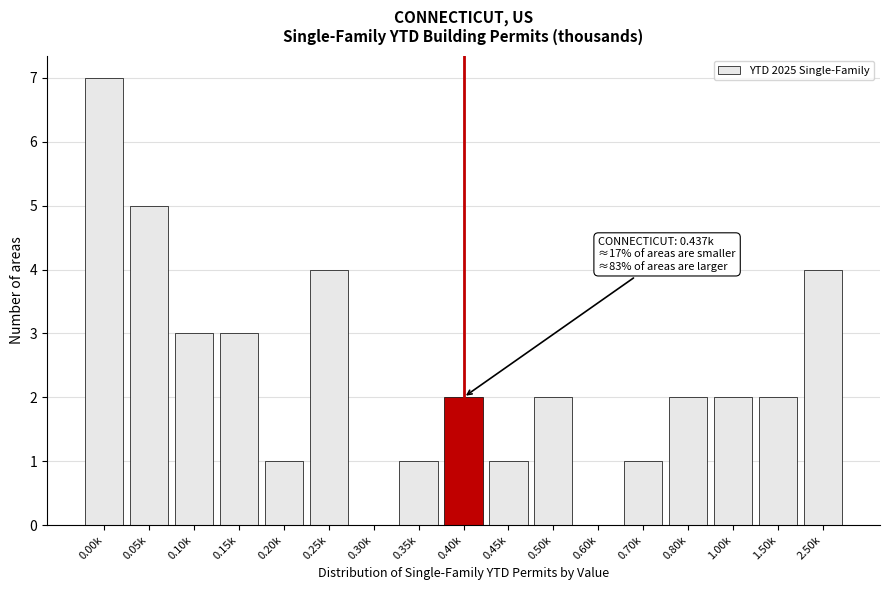

Reading right to left, list all the values displayed in this chart.

2.50k=4	1.50k=2	1.00k=2	0.80k=2	0.70k=1	0.60k=0	0.50k=2	0.45k=1	0.40k=2	0.35k=1	0.30k=0	0.25k=4	0.20k=1	0.15k=3	0.10k=3	0.05k=5	0.00k=7